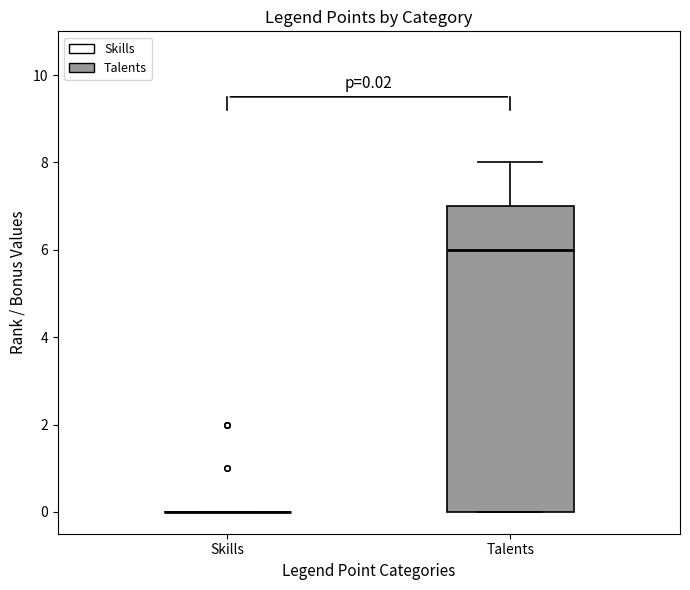

Comparing the boxes themselves (not the whiskers), which one is the tallest?

Talents